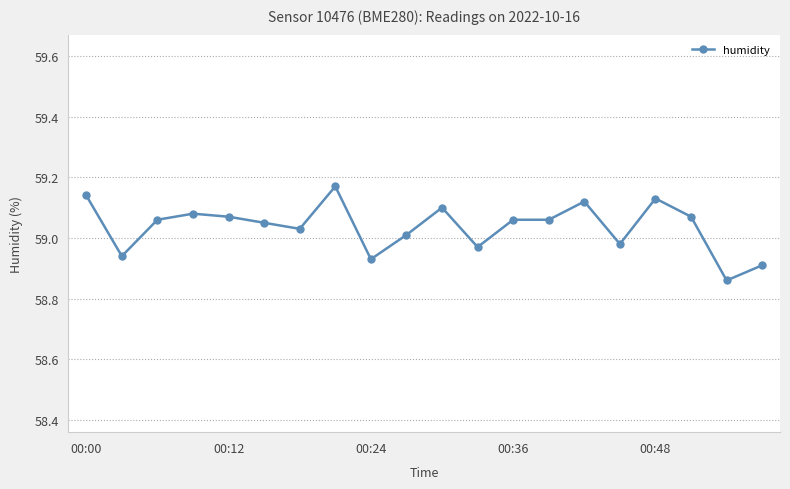

What is the difference between the maximum and minimum values?

0.3